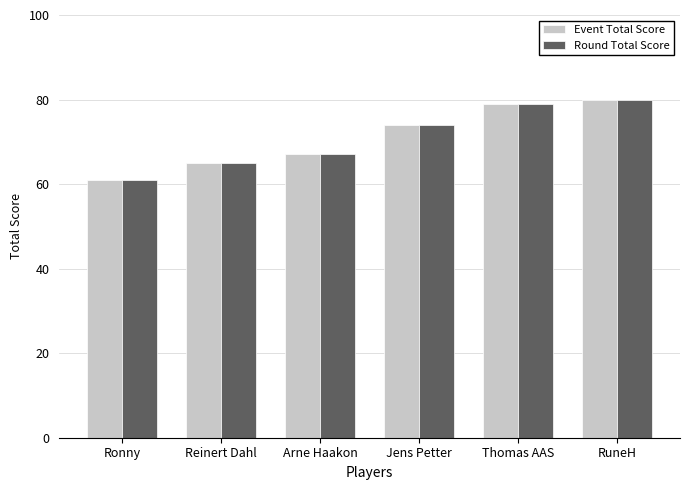

What is the highest value of the Event Total Score series?

80